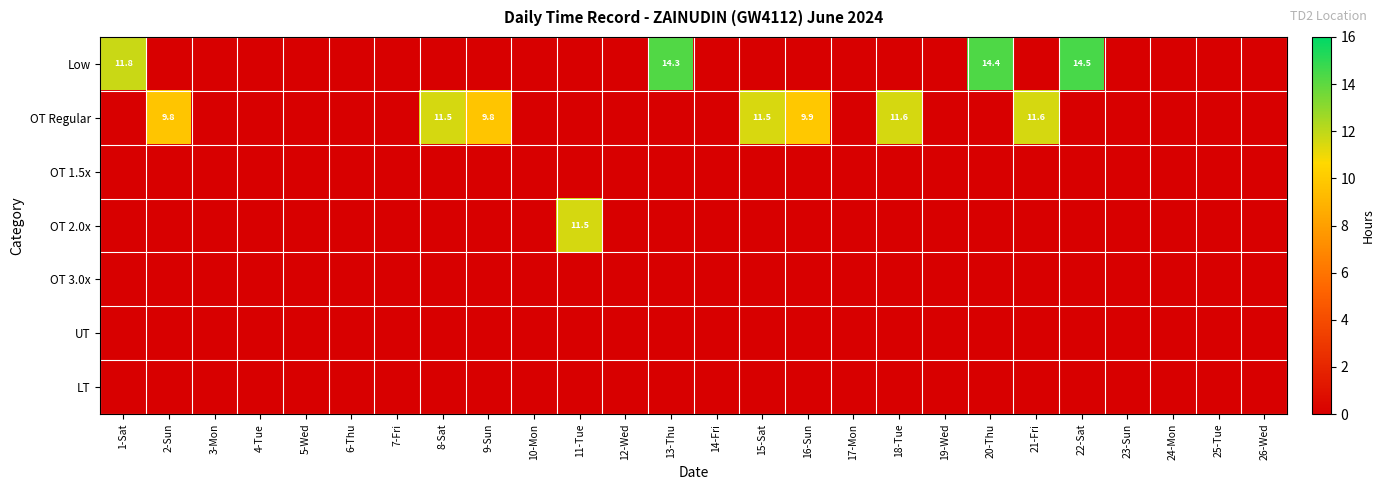

Is it true that OT Regular equals 16.3 at 15-Sat?

False